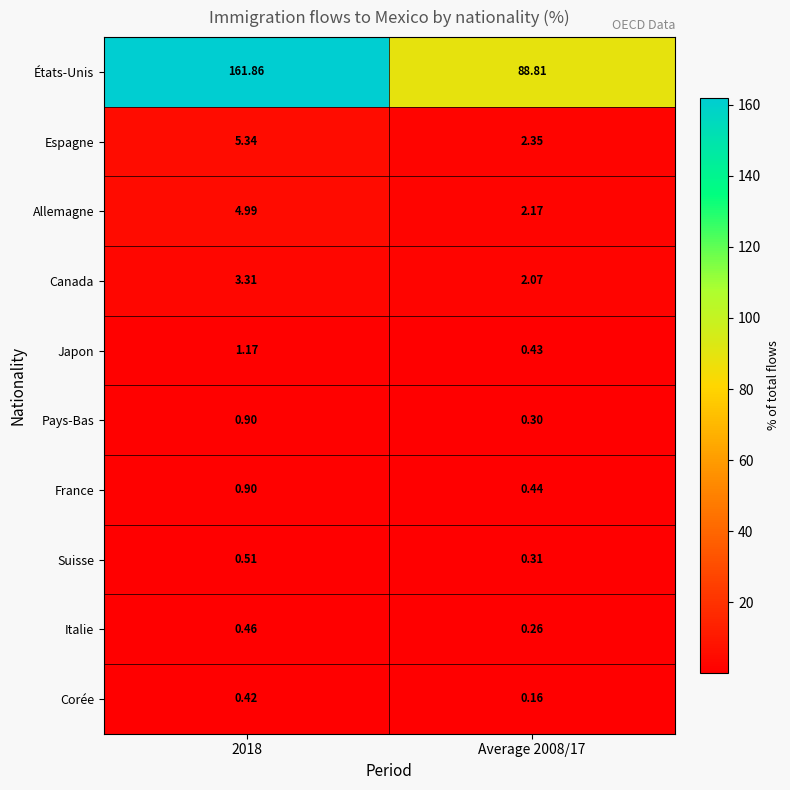

Which series has the widest spread of values?

États-Unis